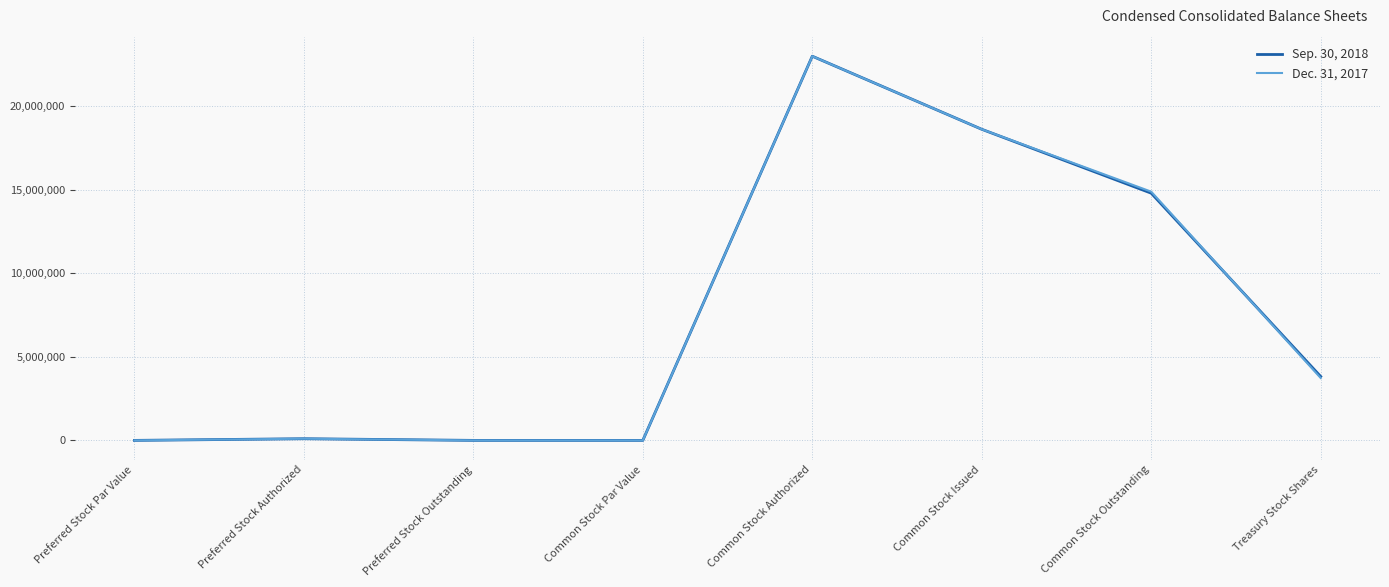

The Dec. 31, 2017 series shows -15194945 at Preferred Stock Outstanding. True or false?

False